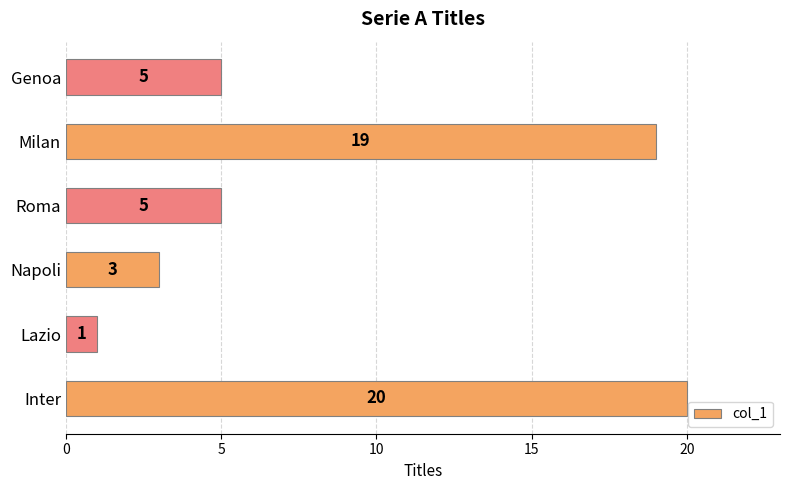

At which category does the chart reach its minimum across all series?

Lazio